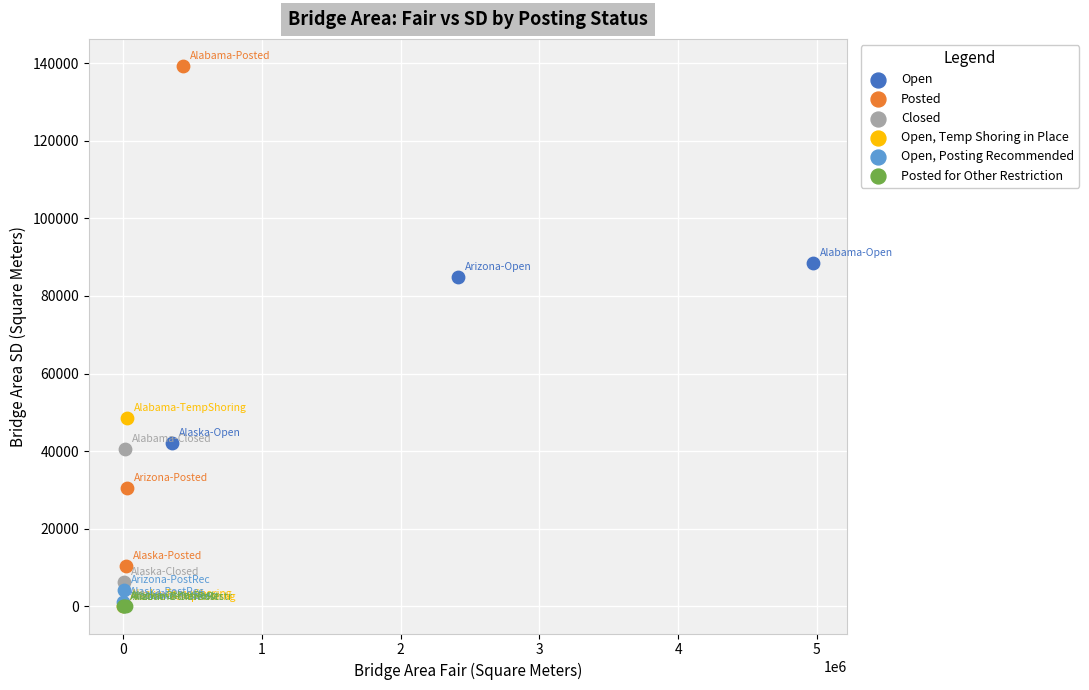

Which series reaches the maximum Y coordinate?

Posted